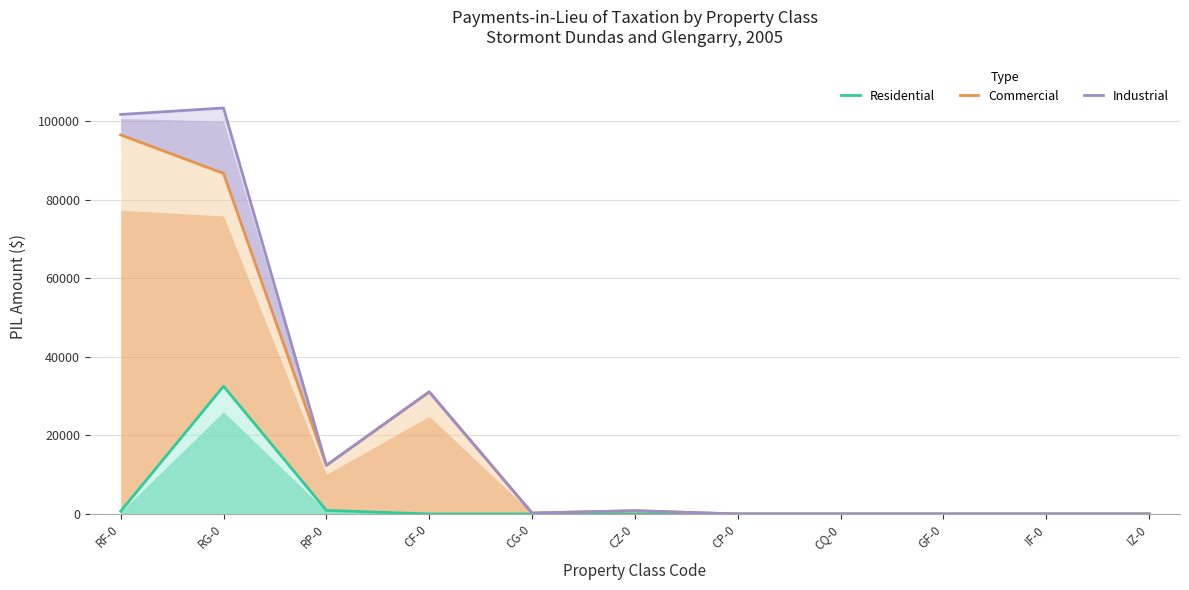

In Industrial, how many points are lower than both neighbors (excluding endpoints)?

2